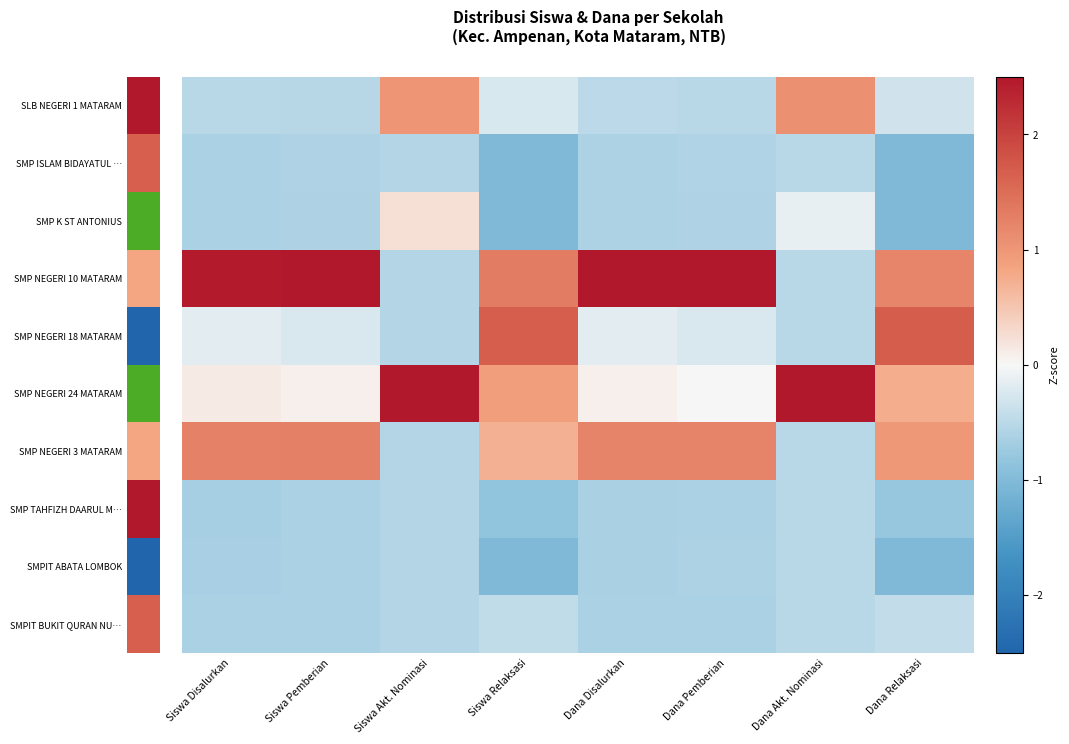

What is the minimum value shown in the chart?

-1.0